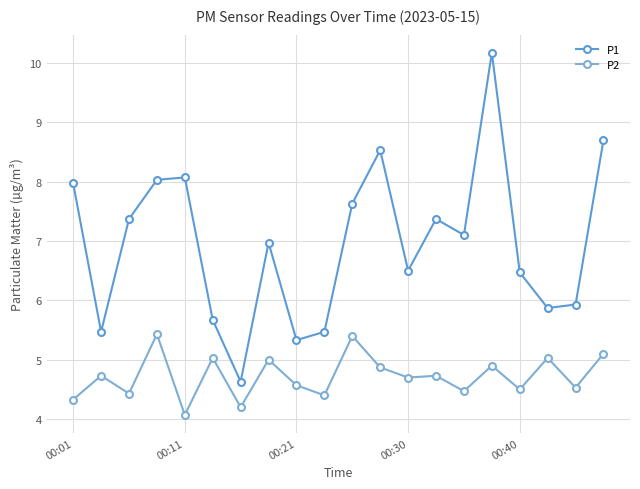

Which series has the largest total across all categories?

P1